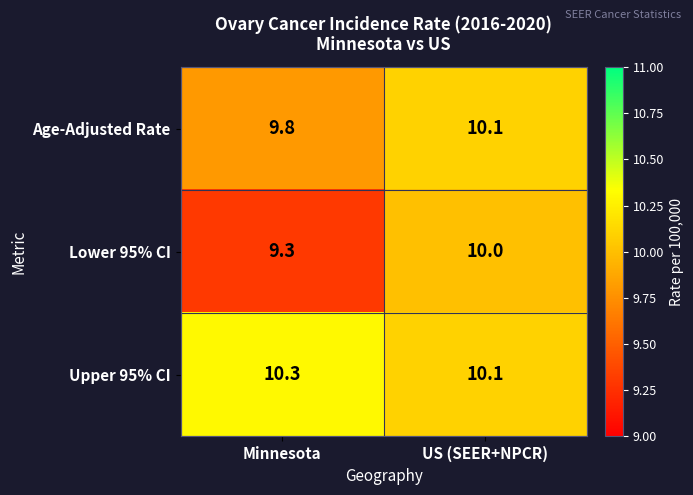

Reading left to right, extract all data points from this chart.

Age-Adjusted Rate: 9.8	10.1
Lower 95% CI: 9.3	10.0
Upper 95% CI: 10.3	10.1